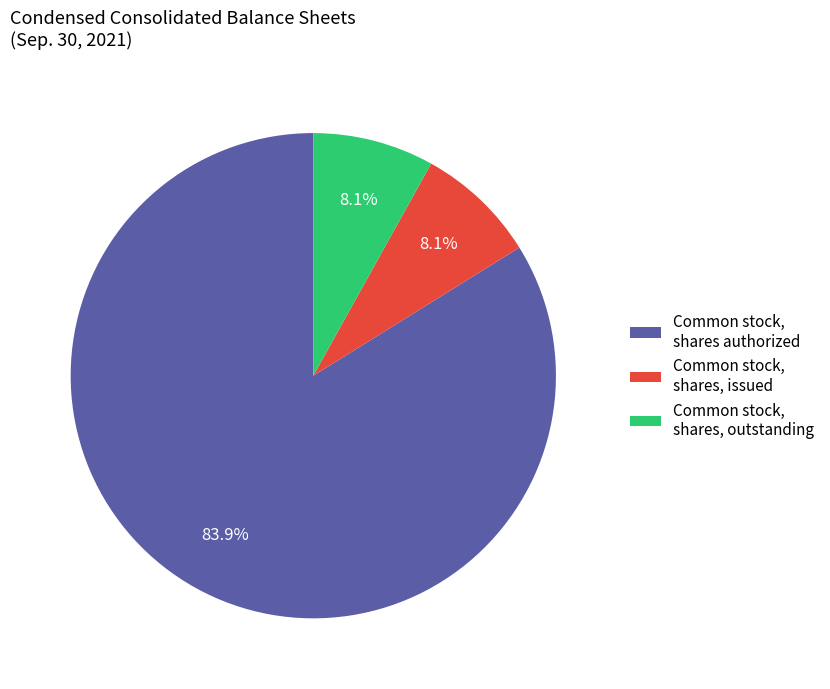

Do Common stock, shares, outstanding and Common stock, shares, issued together represent more than half of the pie?

No